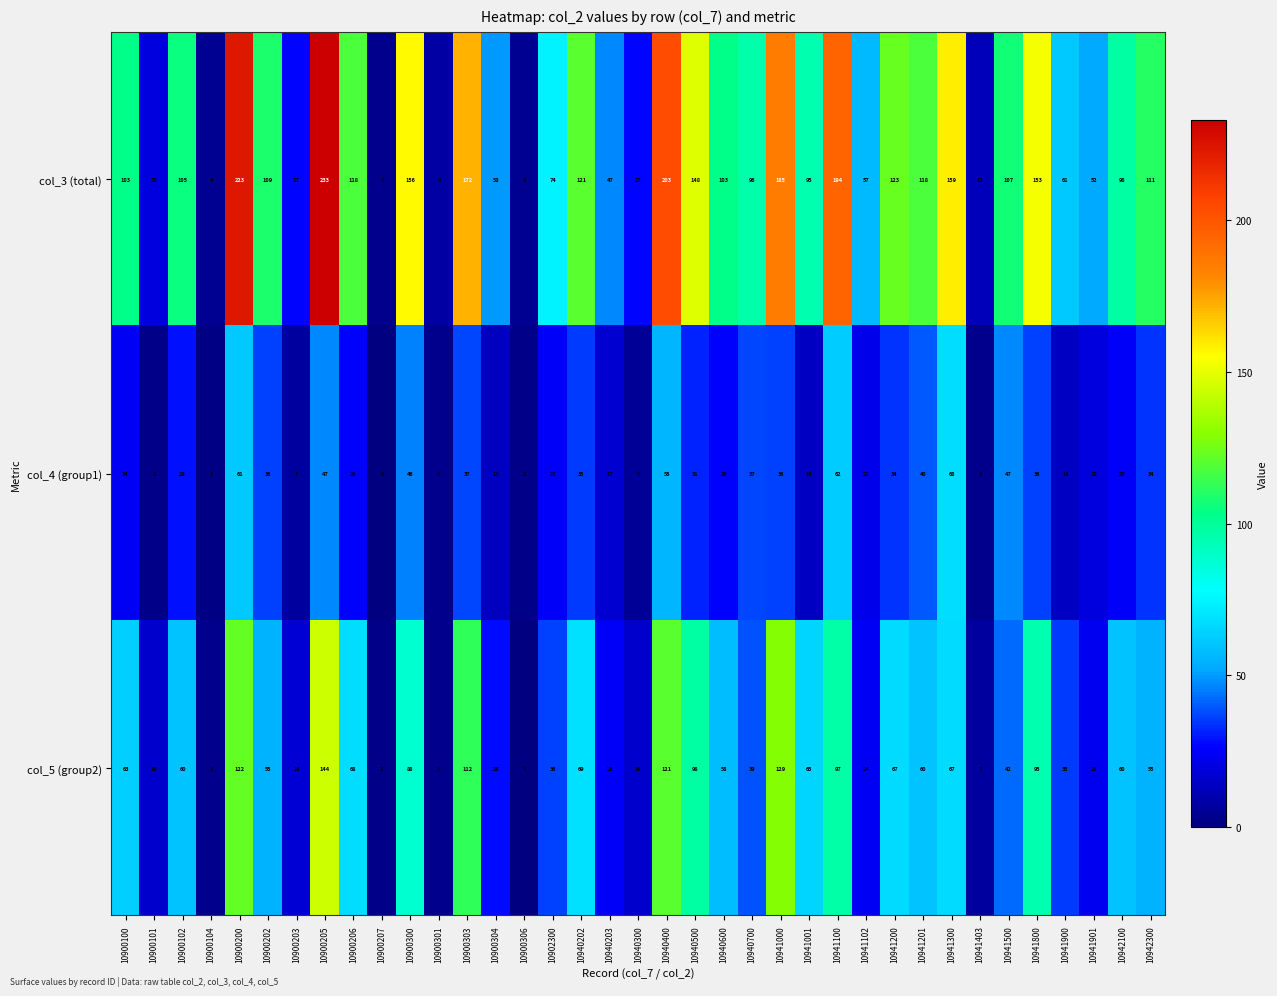

Which category has the lowest value in the col_4 (group1) series?

10900207